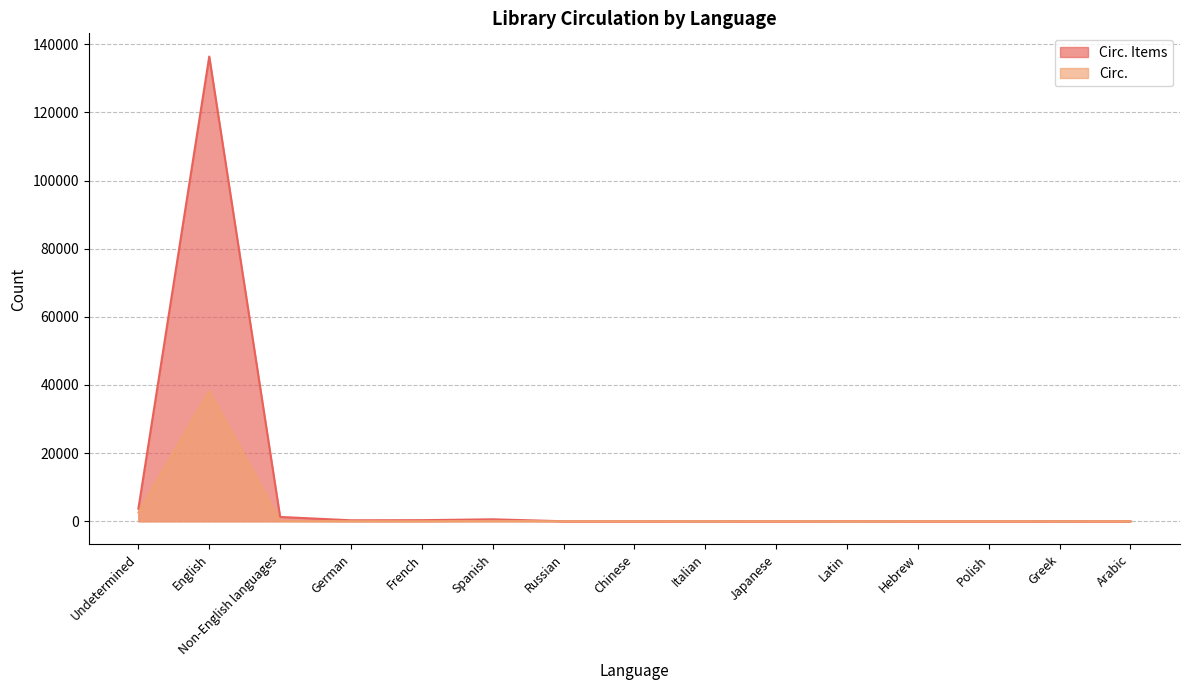

How many positive values does the Circ. series have?

11